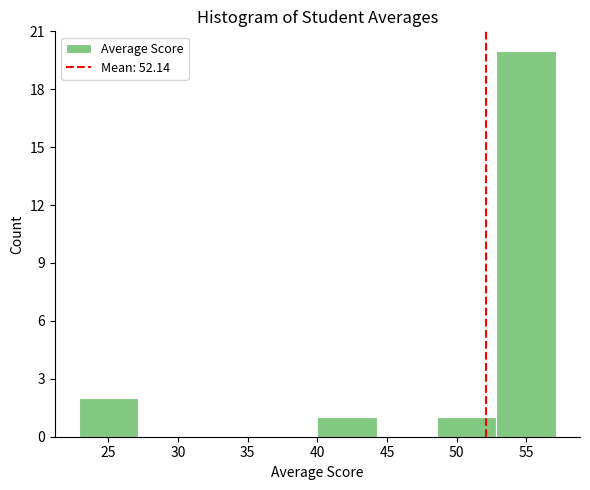

Reading left to right, list every bar in this chart as the range it spans on the x-axis followed by its height. Neither the bar edges nor the heights are printed on the chart, so give them approximately, as read against the axes.

23.0 to 27.0: 2
27.0 to 31.5: 0
31.5 to 35.5: 0
35.5 to 40.0: 0
40.0 to 44.5: 1
44.5 to 48.5: 0
48.5 to 53.0: 1
53.0 to 57.0: 20